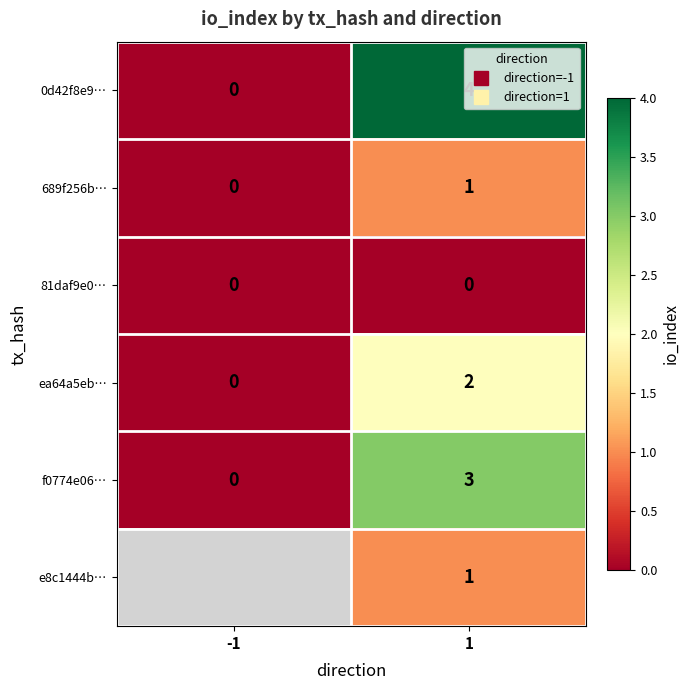

True or false: 689f256b… has a value of 1.0 at 1.

True